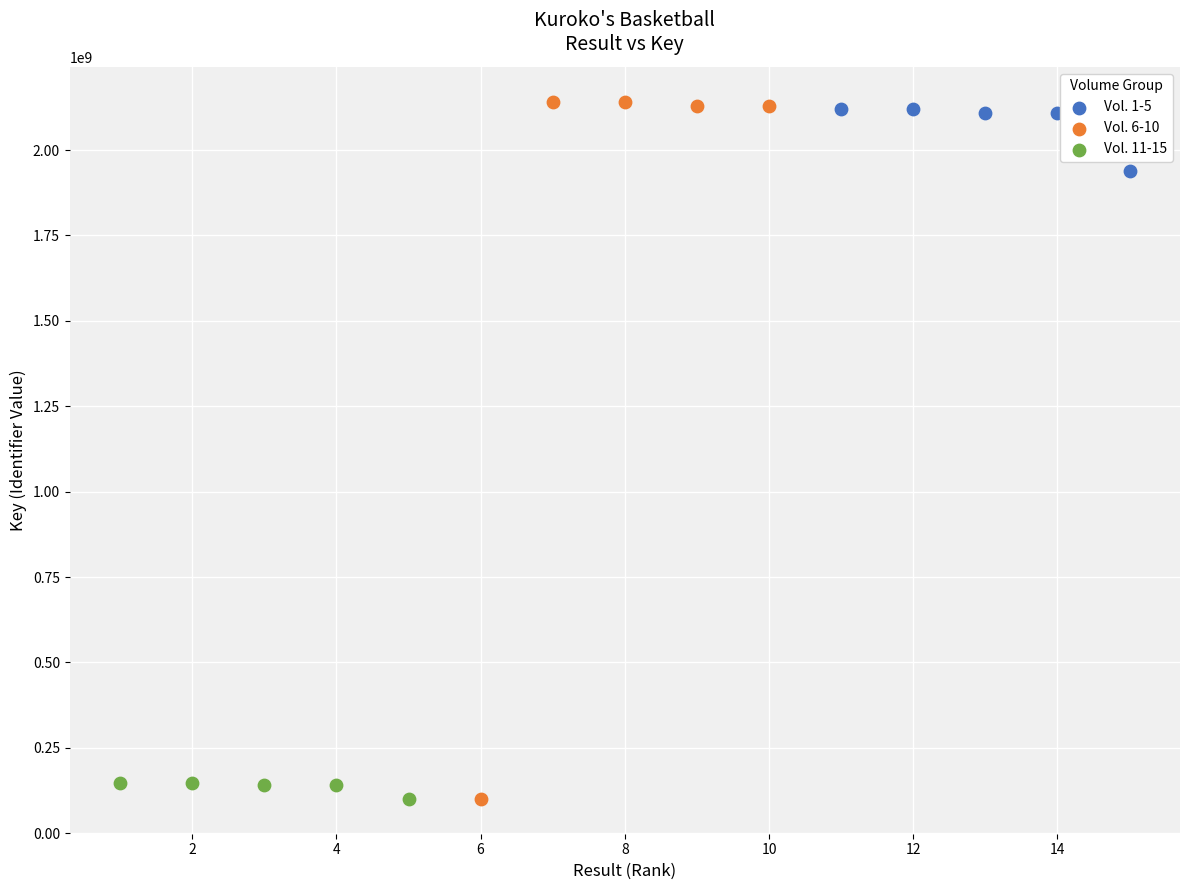

Which series has the widest spread of Y values?

Vol. 6-10